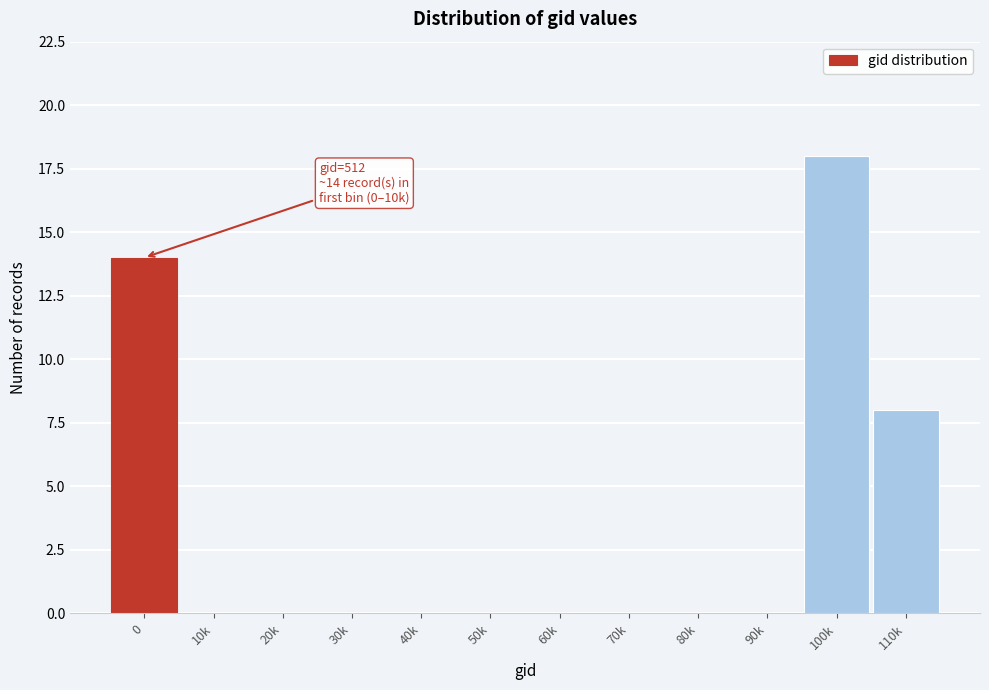

Reading right to left, list all the values displayed in this chart.

110k=8	100k=18	90k=0	80k=0	70k=0	60k=0	50k=0	40k=0	30k=0	20k=0	10k=0	0=14